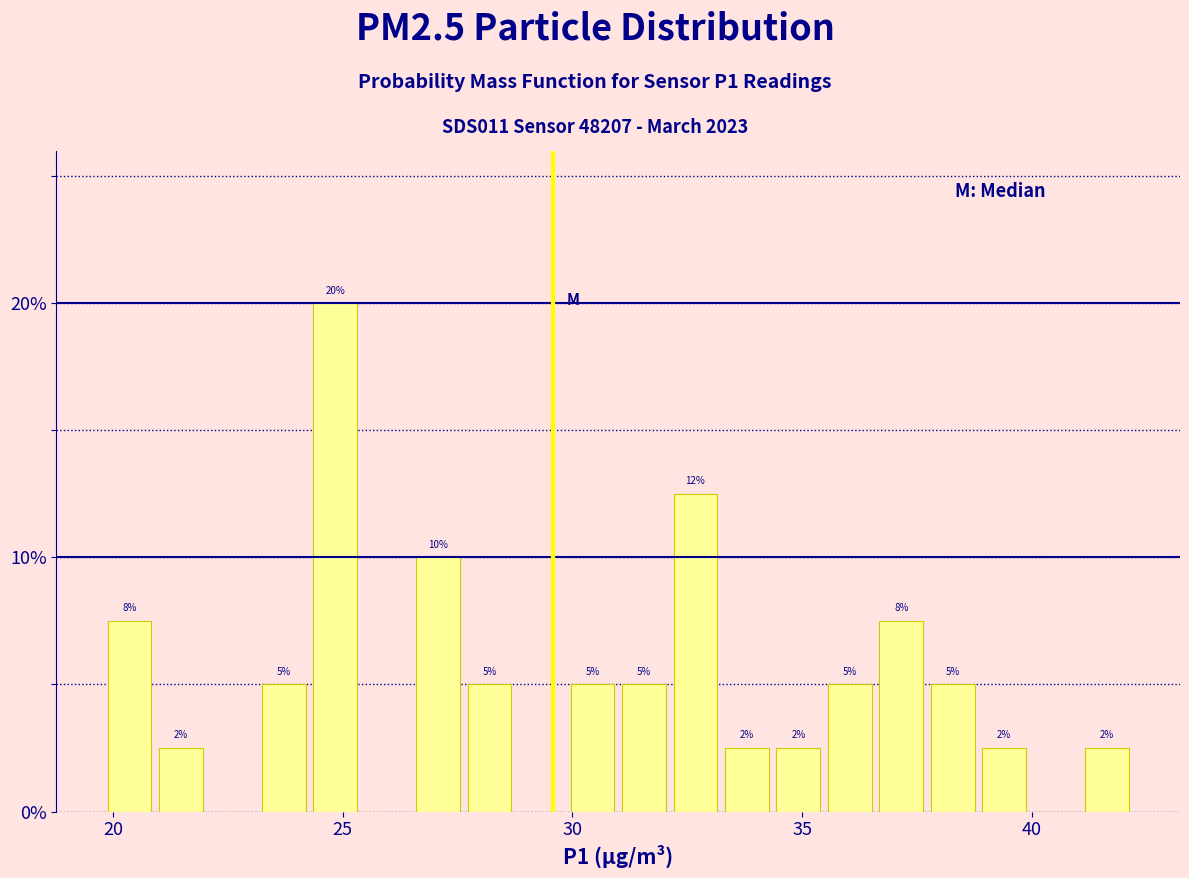

Around what value on the x-axis is the tallest bar? Give the approximate position of its centre, as read against the axis.

25.0